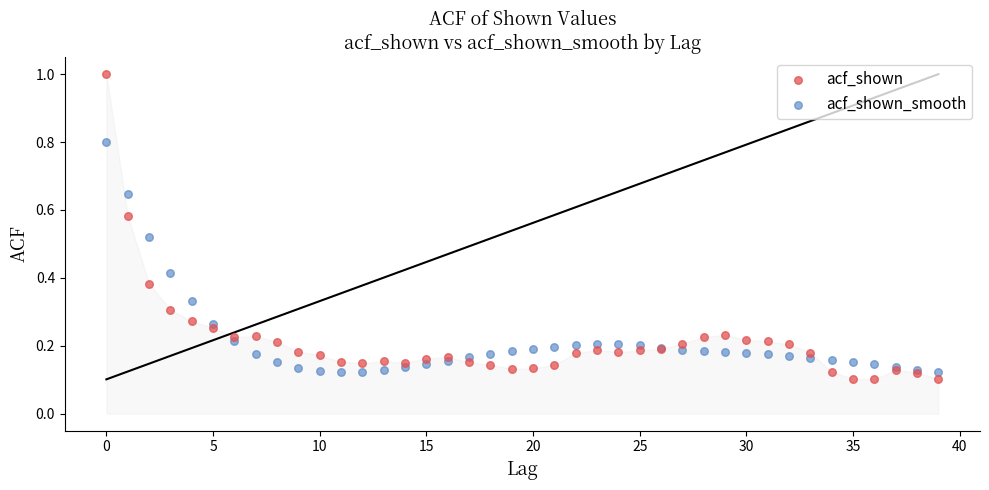

Which series has the largest Y range (max minus min)?

acf_shown